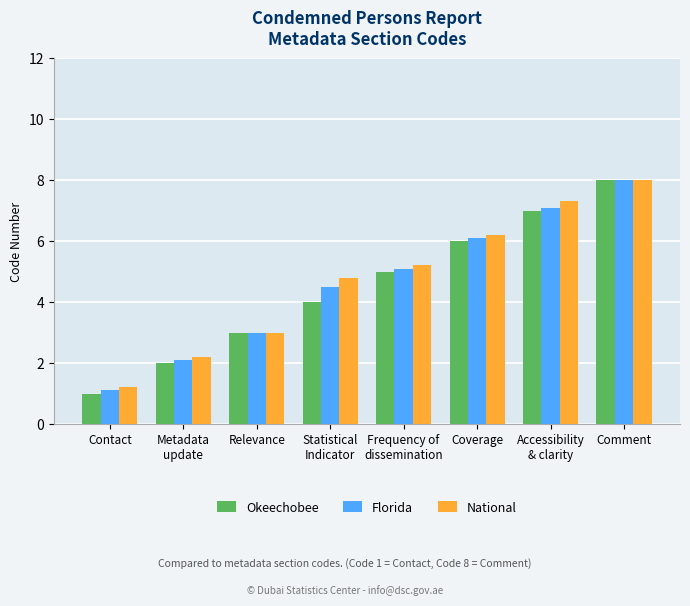

The value of Okeechobee at Frequency of
dissemination is 1.9. True or false?

False